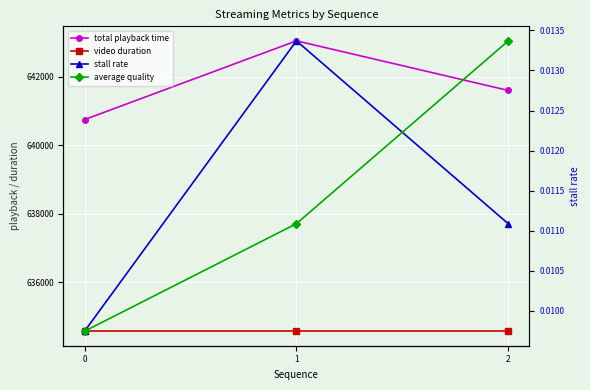

The value of total playback time at 0 is 222328.7. True or false?

False